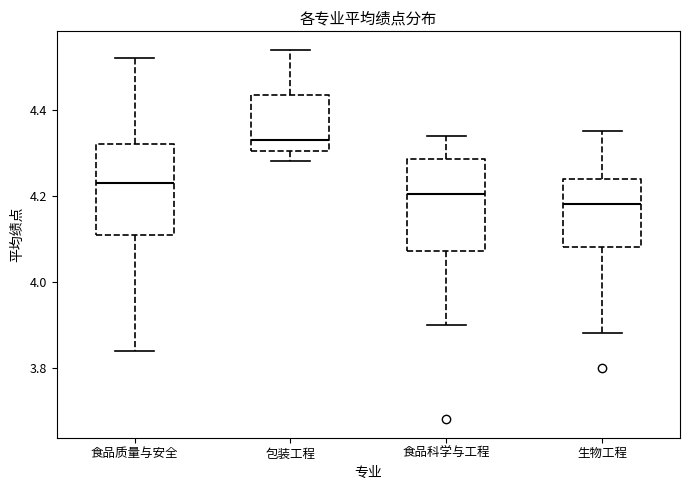

Reading left to right, transcribe this box plot: for each box, give where its median line is, the range the box spans, and where its two whiskers end, as read against the y-axis. The values are not printed on the chart, so give them approximately, as read against the axis.

食品质量与安全: median 4.24, box 4.12 to 4.32, whiskers 3.84 to 4.52
包装工程: median 4.34, box 4.30 to 4.44, whiskers 4.28 to 4.54
食品科学与工程: median 4.20, box 4.08 to 4.28, whiskers 3.90 to 4.34
生物工程: median 4.18, box 4.08 to 4.24, whiskers 3.88 to 4.36